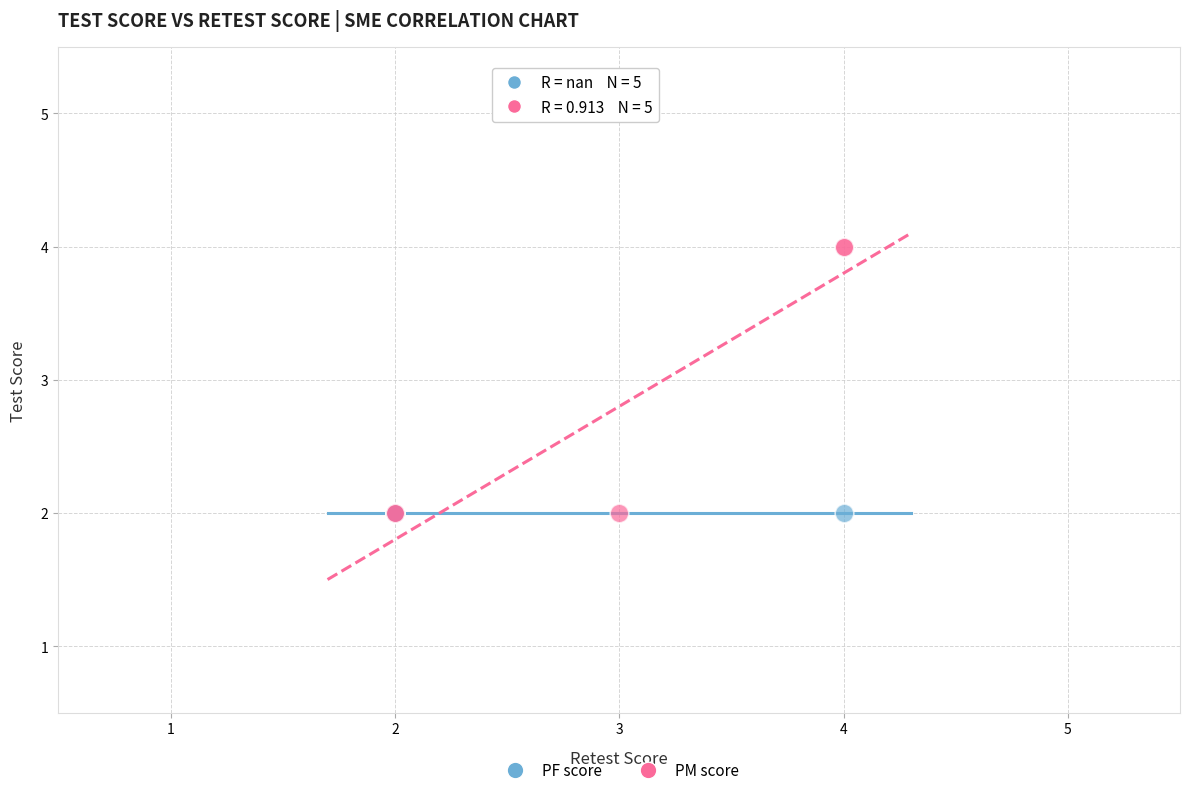

Which series contains the highest Y value?

PM score